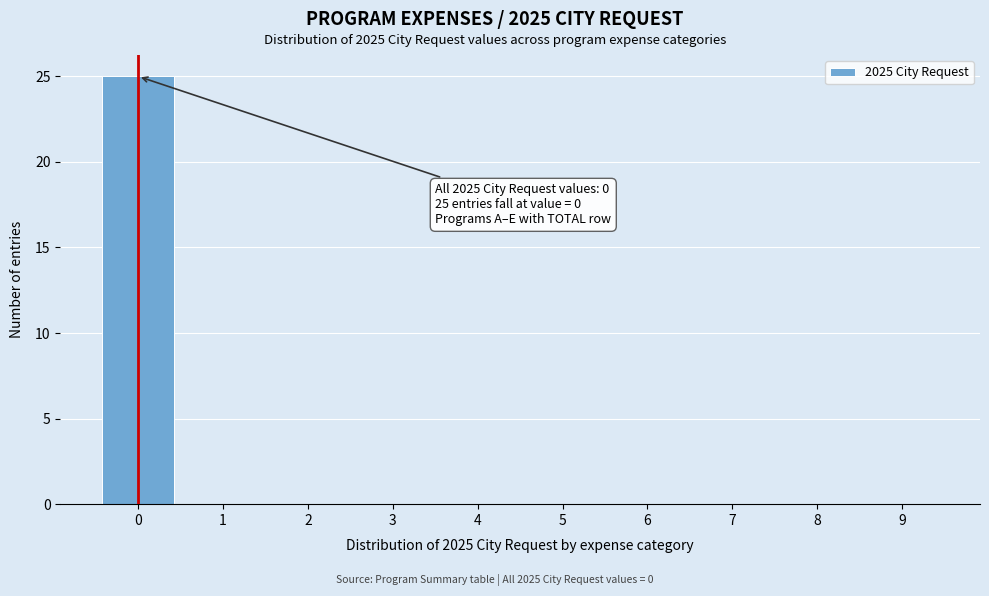

Over which range of the x-axis is the bar tallest?

-0.5 to 0.5